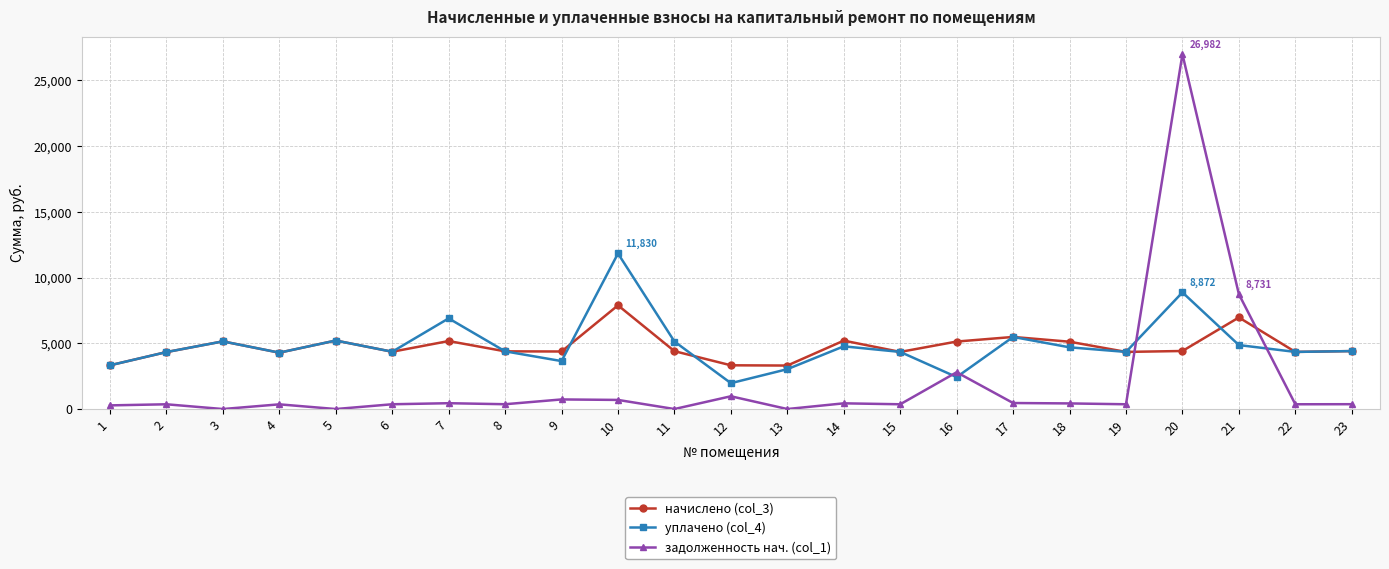

List the series in order of their peak value, lowest first.

начислено (col_3), уплачено (col_4), задолженность нач. (col_1)